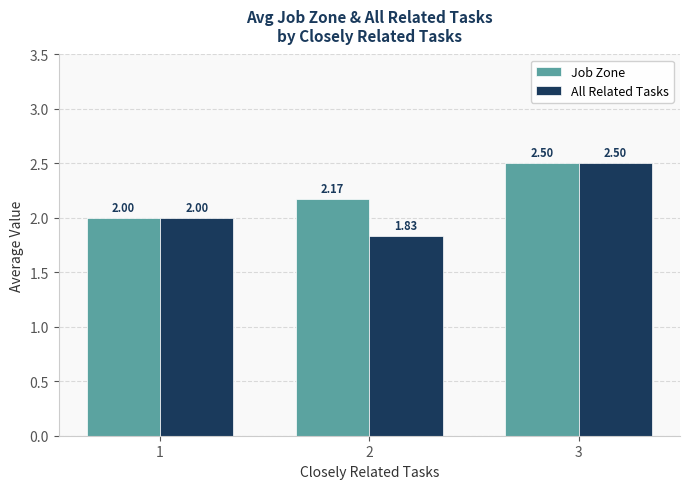

What is the difference between the maximum and minimum values in the Job Zone series?

0.5